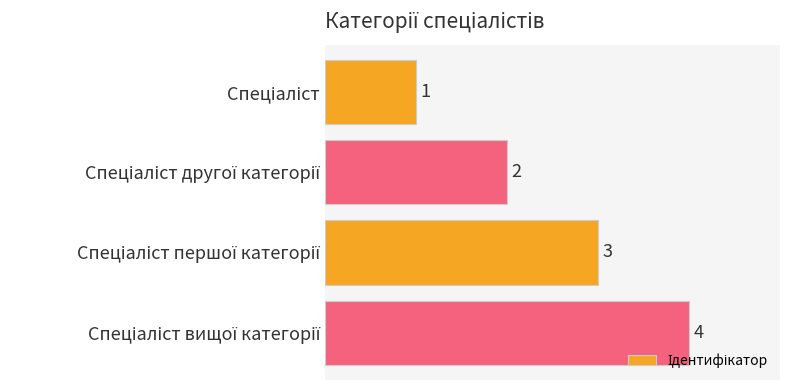

How many data points are less than 3?

2